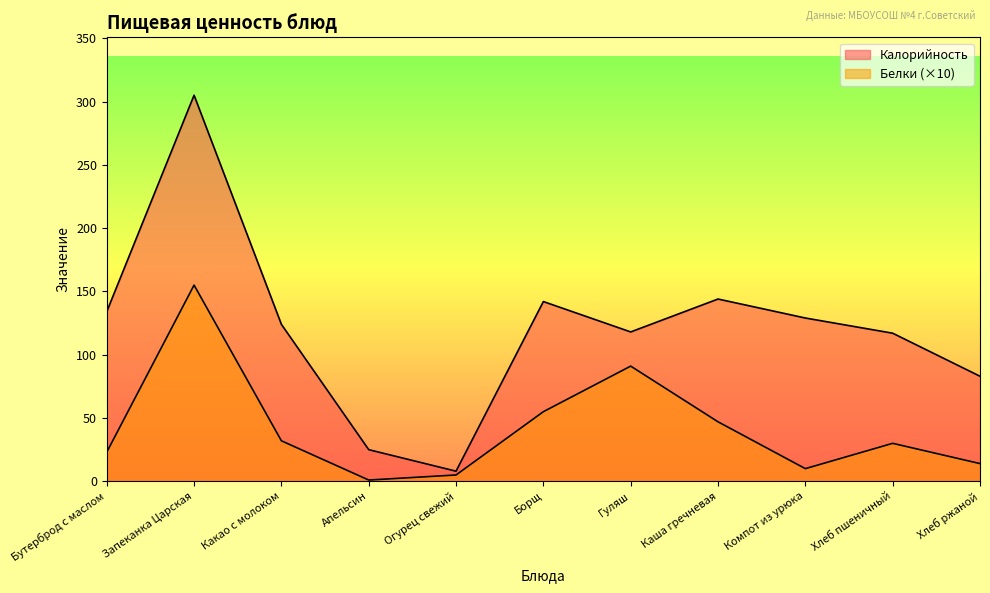

Is the value of Белки at Компот из урюка greater than the value of Калорийность at Хлеб ржаной?

No